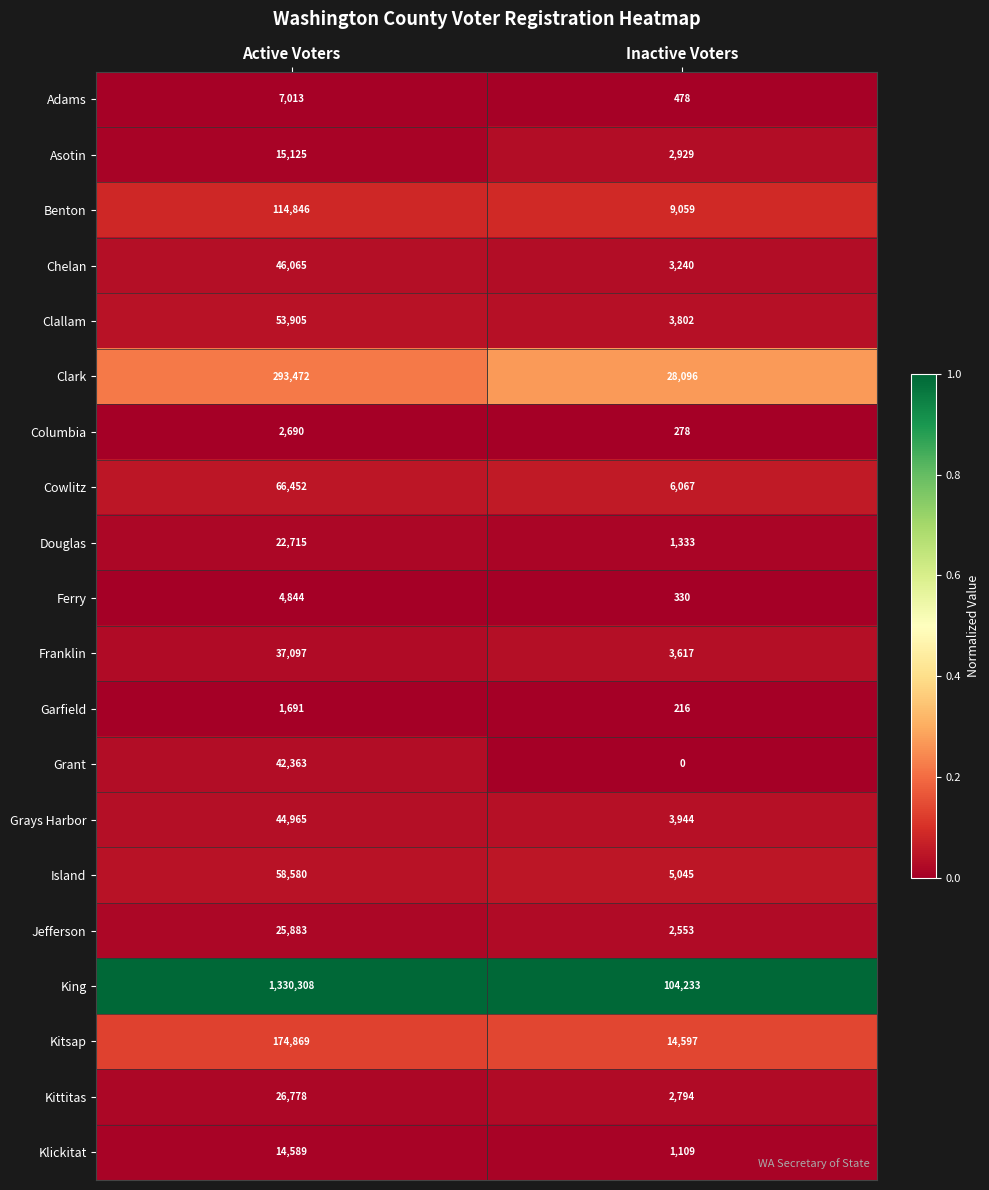

The value of Douglas at Inactive Voters is 446. True or false?

False